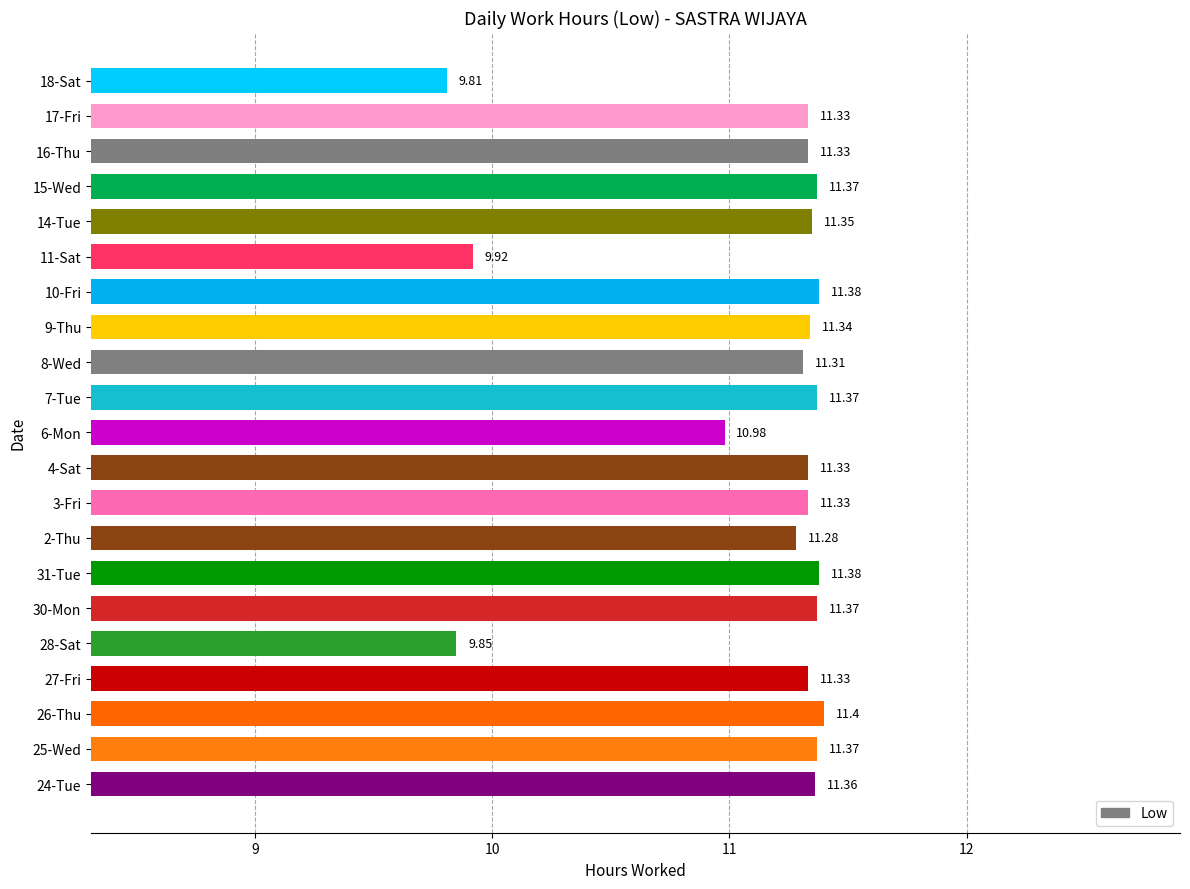

Count the number of data series in this chart.

1